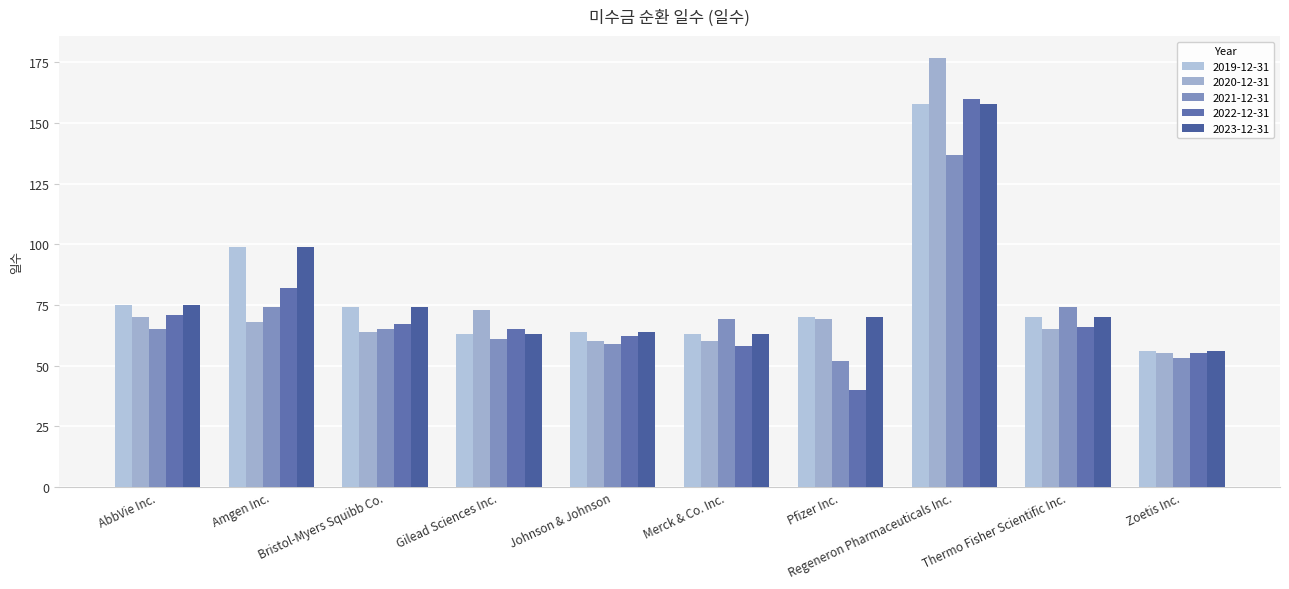

Reading right to left, transcribe all the data shown in this chart.

2019-12-31: Zoetis Inc.=56	Thermo Fisher Scientific Inc.=70	Regeneron Pharmaceuticals Inc.=158	Pfizer Inc.=70	Merck & Co. Inc.=63	Johnson & Johnson=64	Gilead Sciences Inc.=63	Bristol-Myers Squibb Co.=74	Amgen Inc.=99	AbbVie Inc.=75
2020-12-31: Zoetis Inc.=55	Thermo Fisher Scientific Inc.=65	Regeneron Pharmaceuticals Inc.=177	Pfizer Inc.=69	Merck & Co. Inc.=60	Johnson & Johnson=60	Gilead Sciences Inc.=73	Bristol-Myers Squibb Co.=64	Amgen Inc.=68	AbbVie Inc.=70
2021-12-31: Zoetis Inc.=53	Thermo Fisher Scientific Inc.=74	Regeneron Pharmaceuticals Inc.=137	Pfizer Inc.=52	Merck & Co. Inc.=69	Johnson & Johnson=59	Gilead Sciences Inc.=61	Bristol-Myers Squibb Co.=65	Amgen Inc.=74	AbbVie Inc.=65
2022-12-31: Zoetis Inc.=55	Thermo Fisher Scientific Inc.=66	Regeneron Pharmaceuticals Inc.=160	Pfizer Inc.=40	Merck & Co. Inc.=58	Johnson & Johnson=62	Gilead Sciences Inc.=65	Bristol-Myers Squibb Co.=67	Amgen Inc.=82	AbbVie Inc.=71
2023-12-31: Zoetis Inc.=56	Thermo Fisher Scientific Inc.=70	Regeneron Pharmaceuticals Inc.=158	Pfizer Inc.=70	Merck & Co. Inc.=63	Johnson & Johnson=64	Gilead Sciences Inc.=63	Bristol-Myers Squibb Co.=74	Amgen Inc.=99	AbbVie Inc.=75